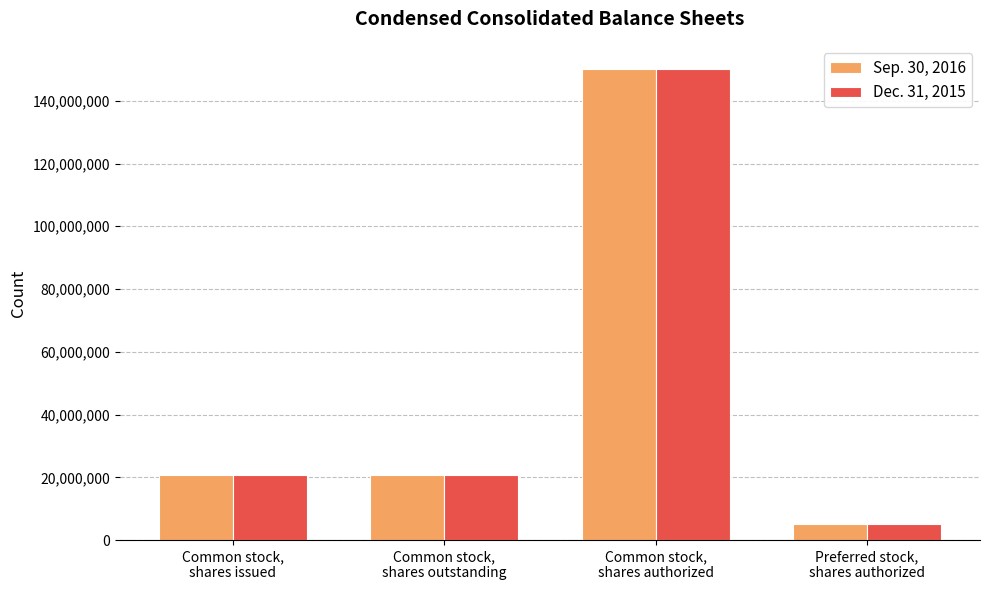

Count the number of categories in the chart.

4